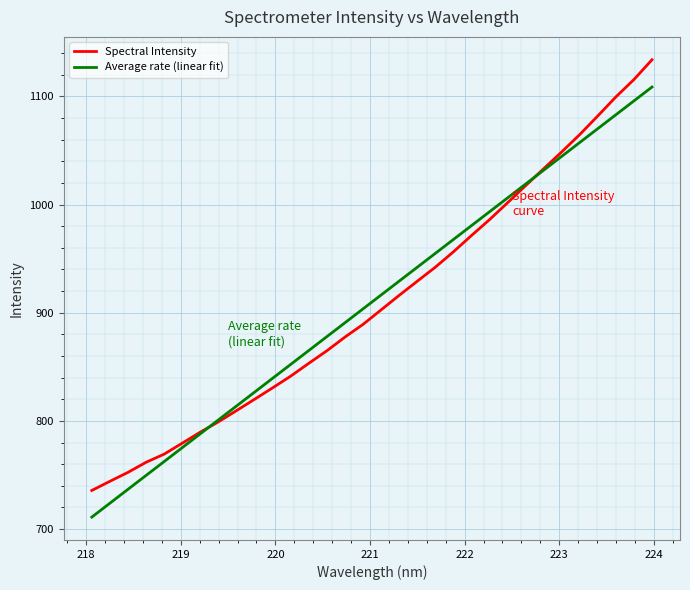

How many times do Average rate (linear fit) and Spectral Intensity cross each other?

2